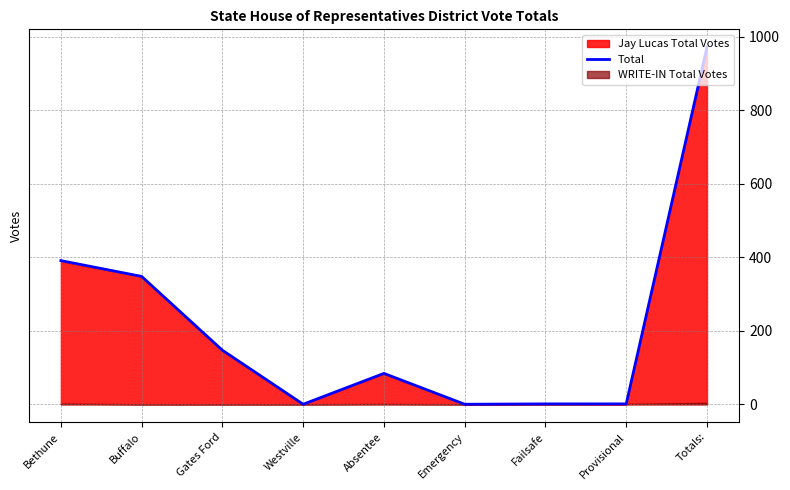

Read the value at Provisional.

1